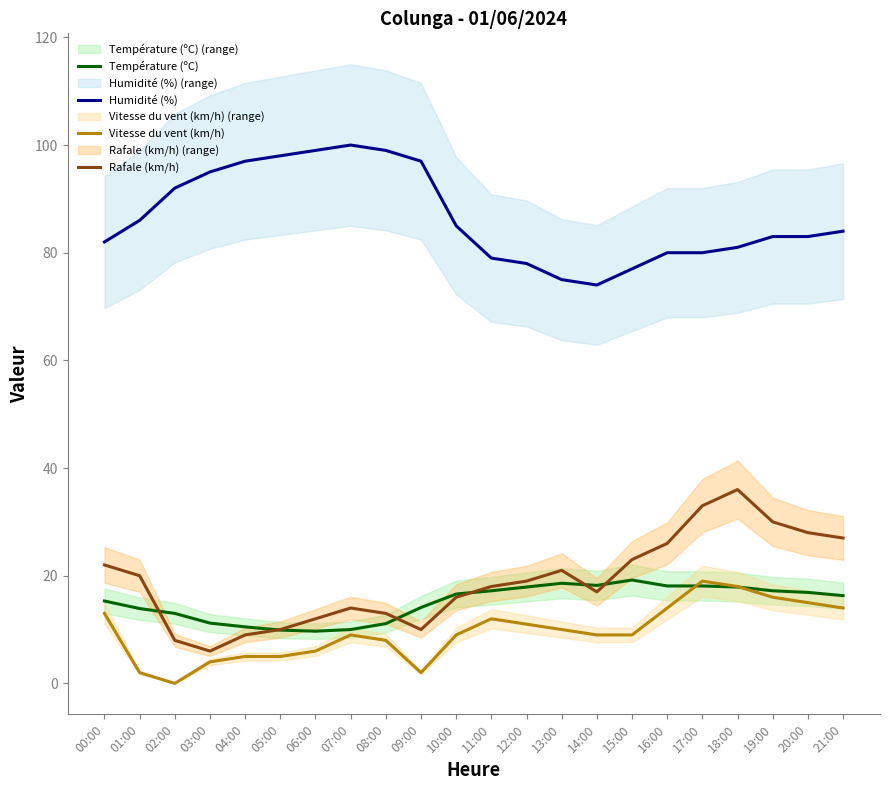

What is the average value of the Vitesse du vent (km/h) series?

9.5